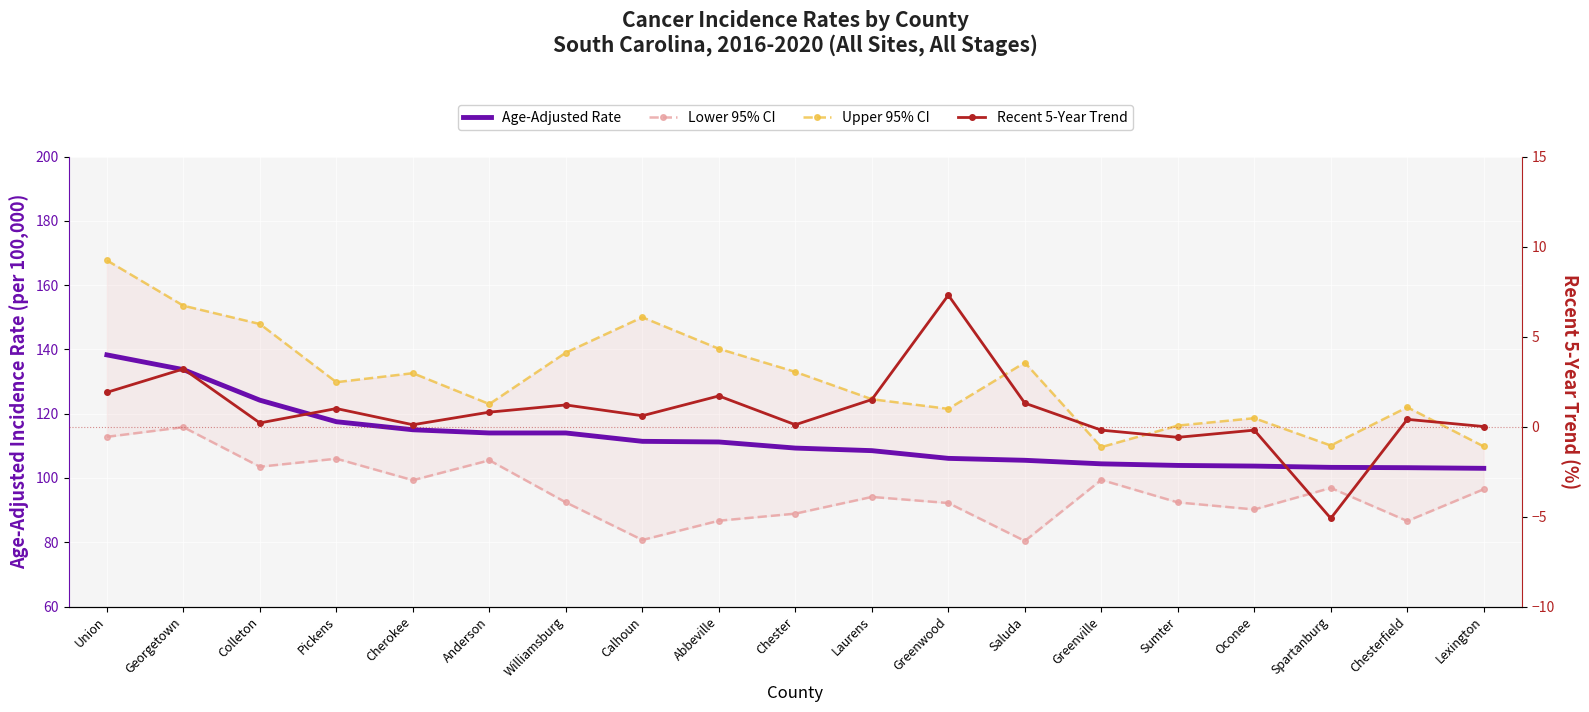

Rank the series at Union from lowest to highest value.

Recent 5-Year Trend, Lower 95% CI, Age-Adjusted Rate, Upper 95% CI